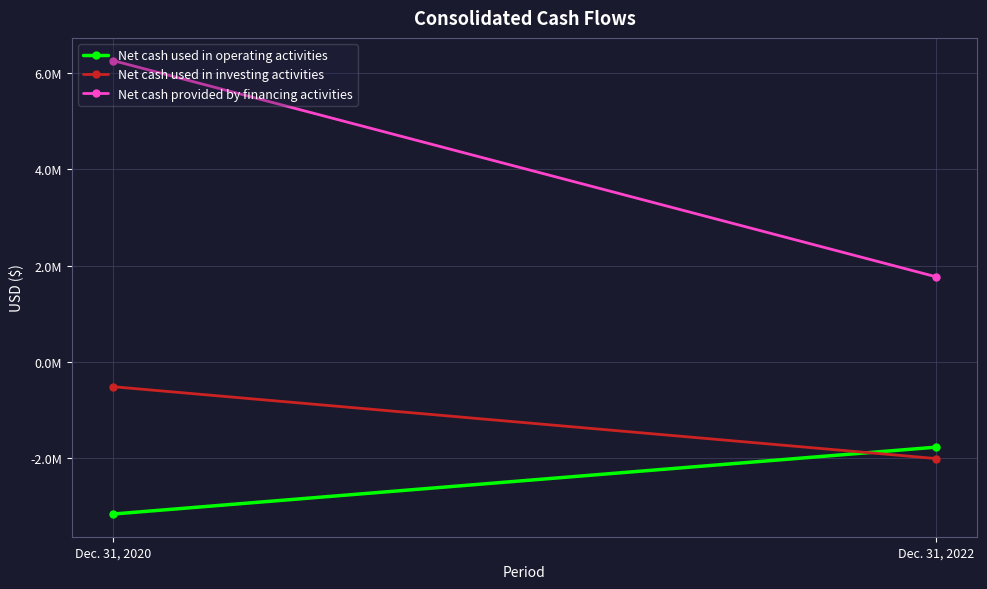

List the series in order of their peak value, lowest first.

Net cash used in operating activities, Net cash used in investing activities, Net cash provided by financing activities